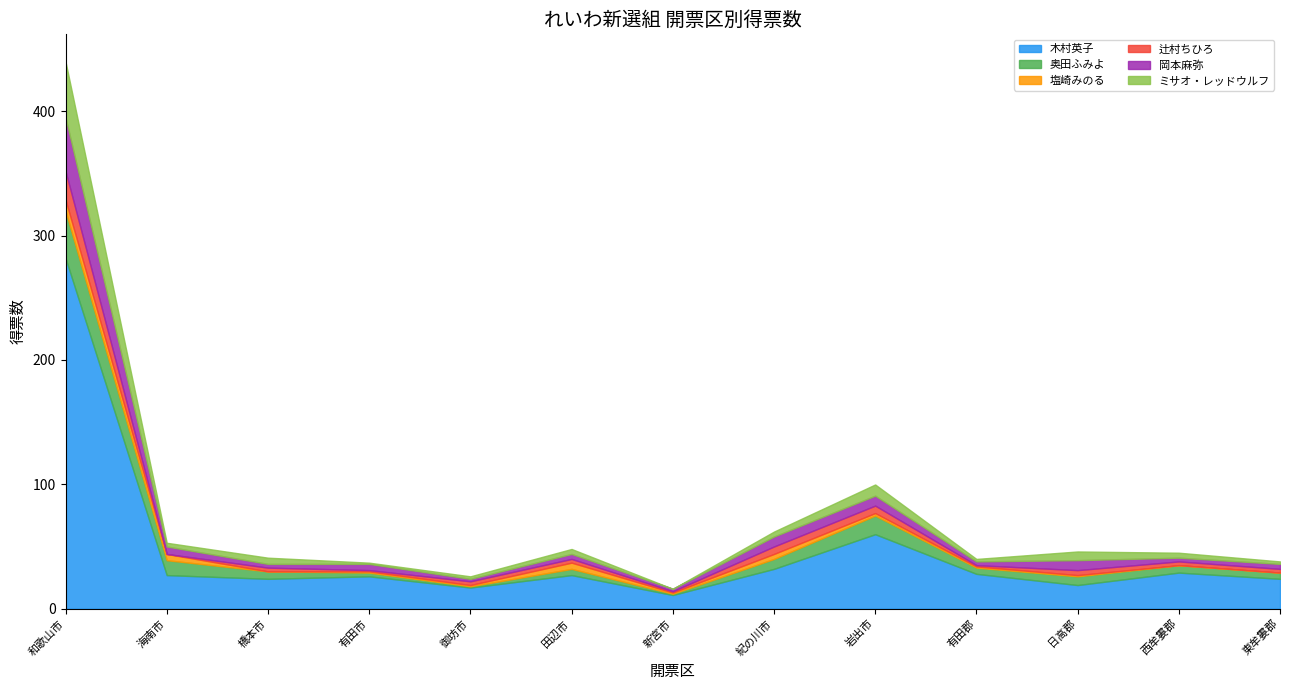

How many values in ミサオ・レッドウルフ are above zero?

12